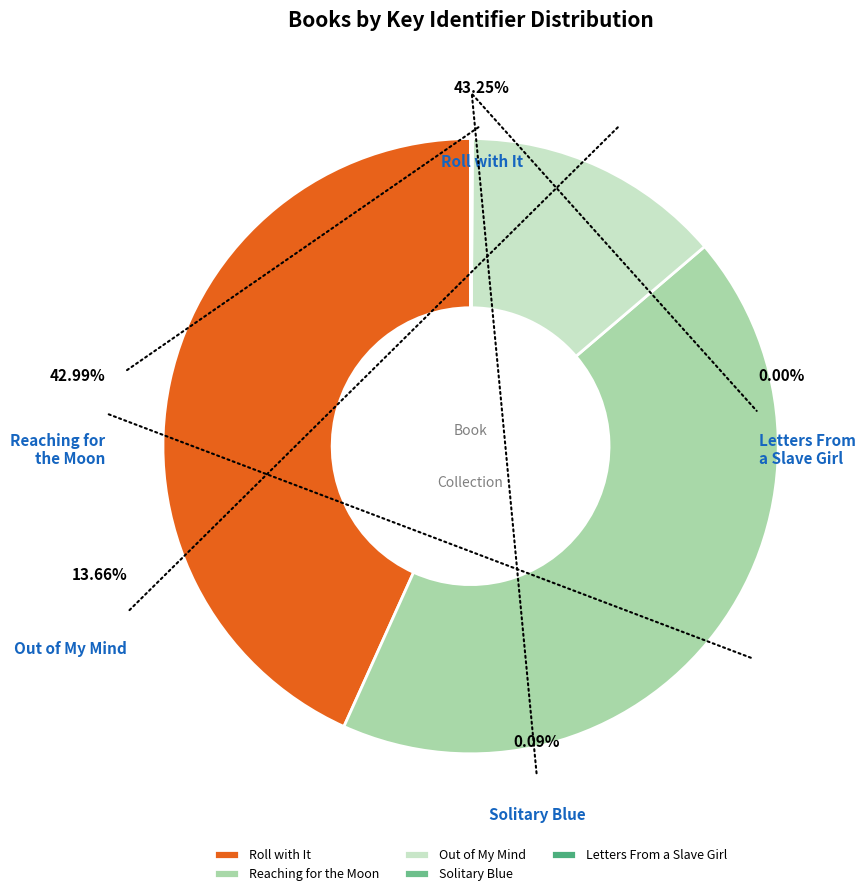

To the nearest percent, what is the combined percentage of Out of My Mind and Letters From a Slave Girl?

14%